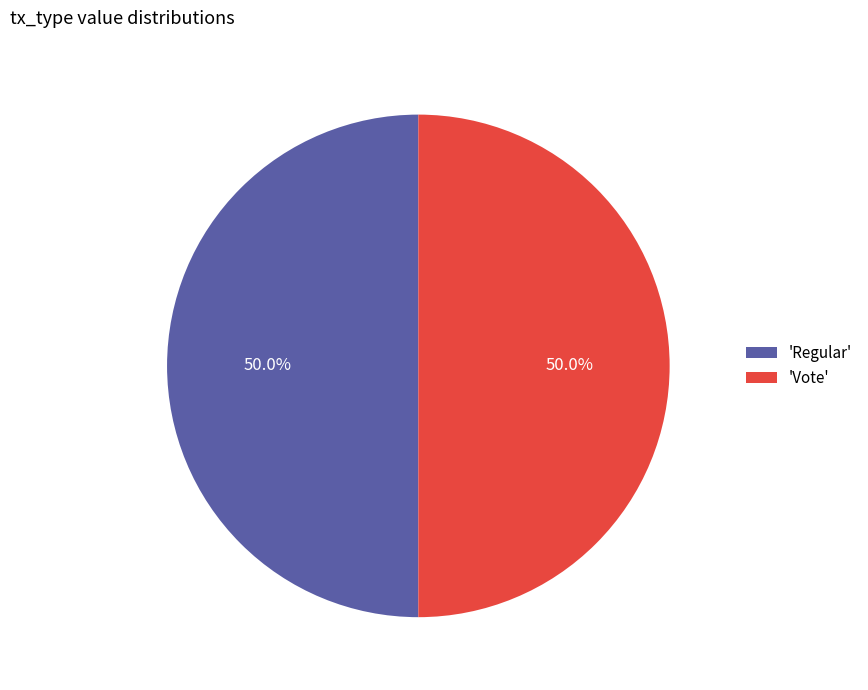

Do 'Regular' and 'Vote' together represent more than half of the pie?

Yes